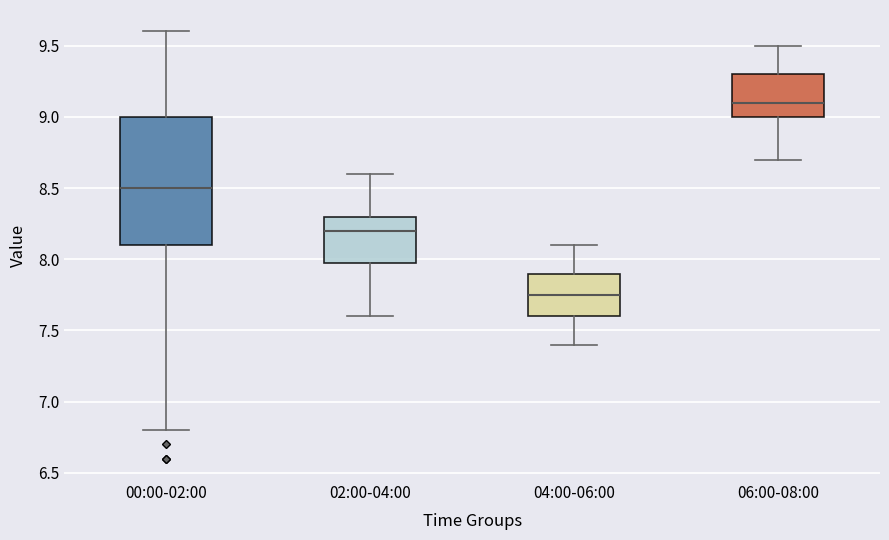

Which box is the tallest, from its lower edge to its upper edge?

00:00-02:00